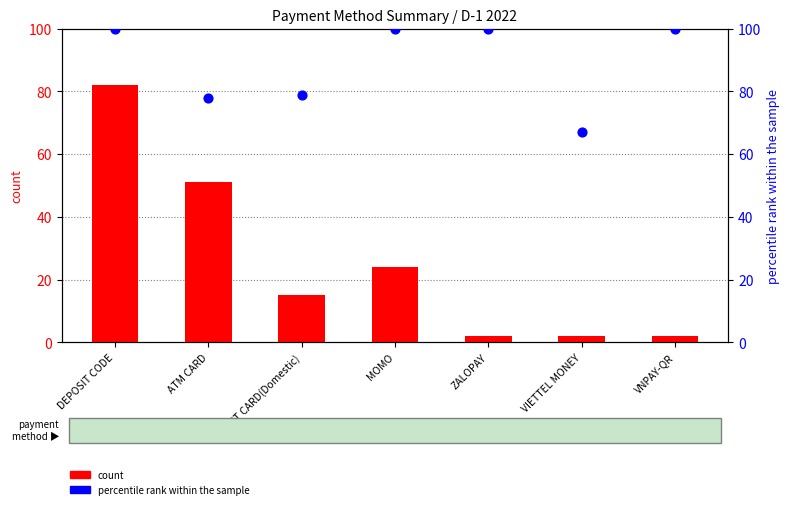

Which series has the largest total across all categories?

percentile rank within the sample